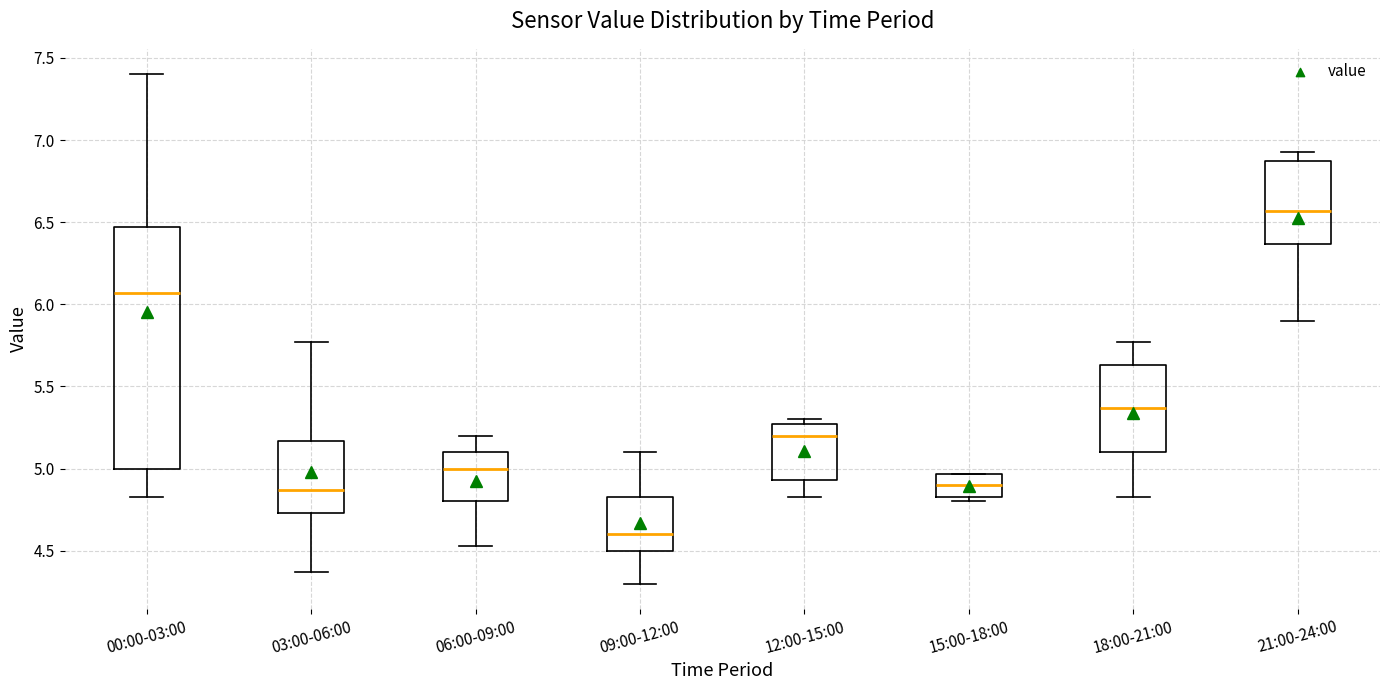

Which box has the lowest median line?

09:00-12:00